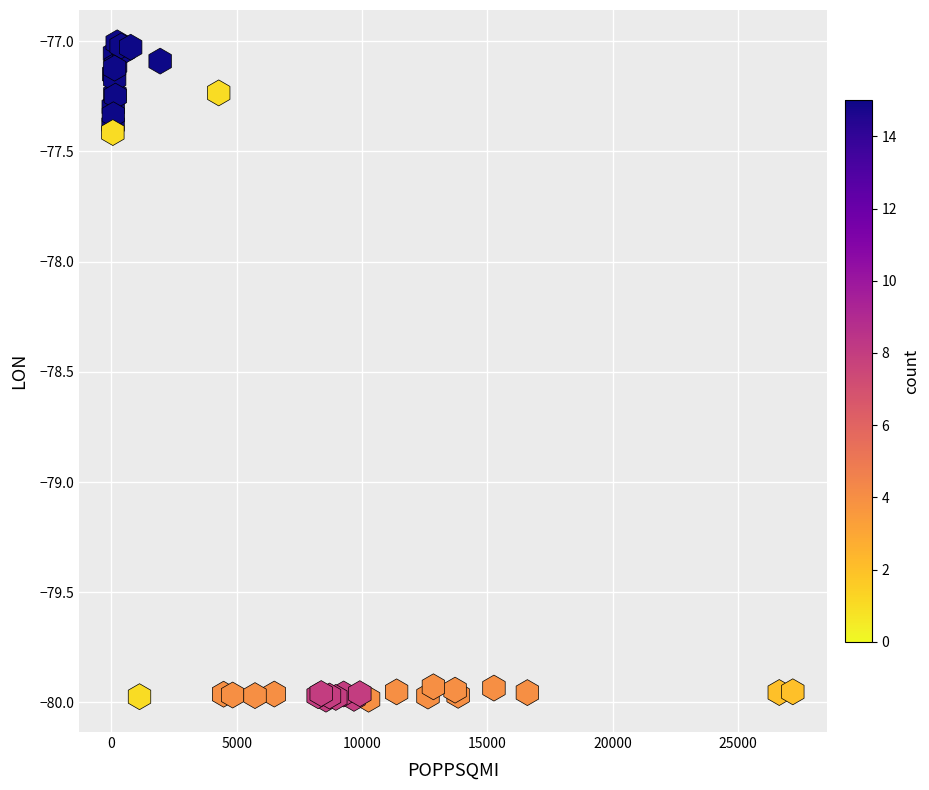

What Y value in the scatter plot is closest to -78?

-77.4